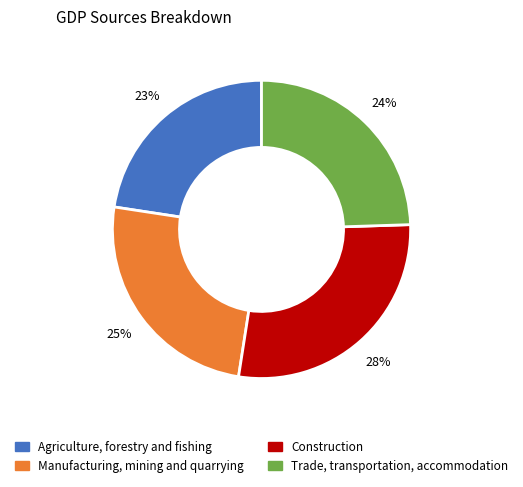

To the nearest percent, what is the difference between the largest and smallest slice percentages?

5%